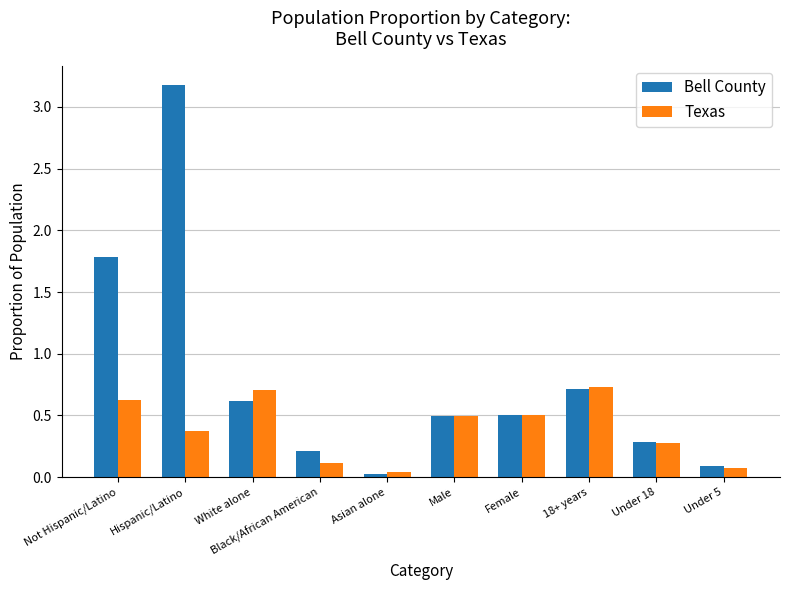

What is the greatest value displayed?

3.2